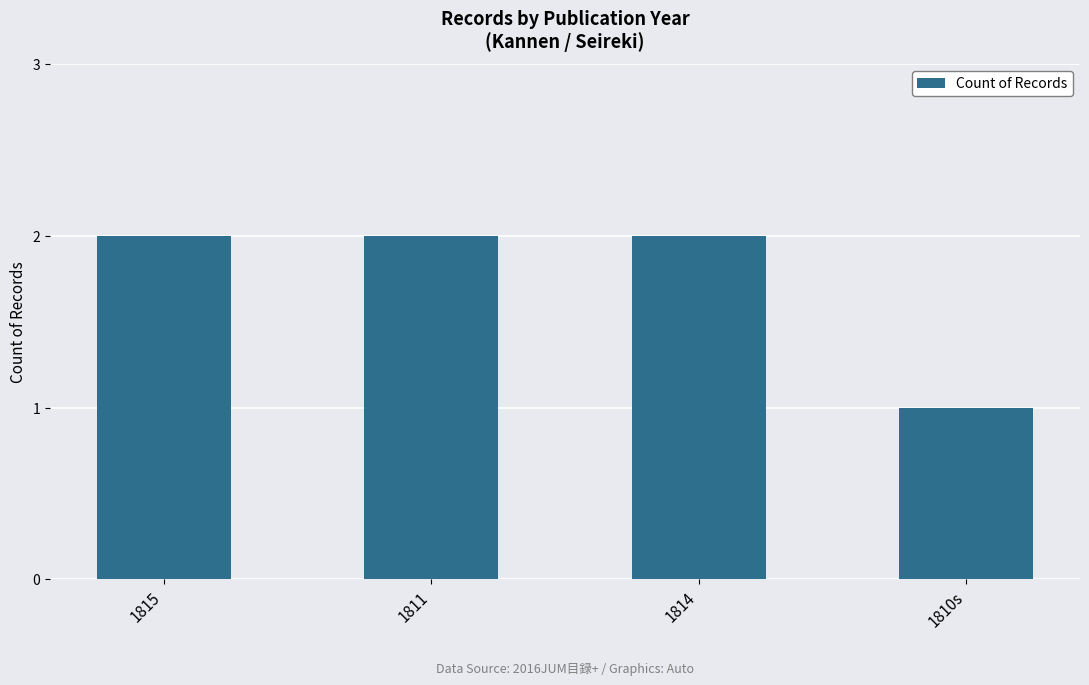

The value at 1815 is 2. True or false?

True